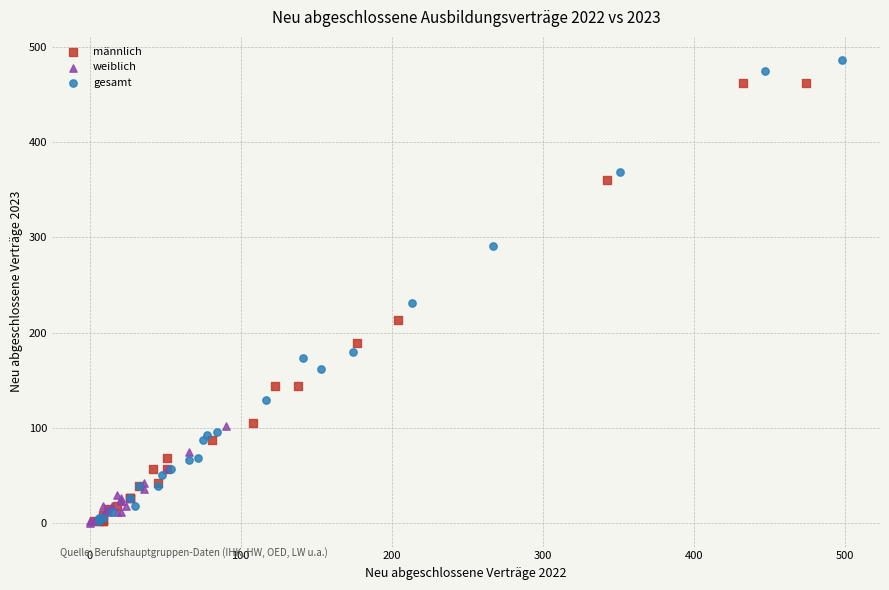

Which series has the widest spread of Y values?

gesamt